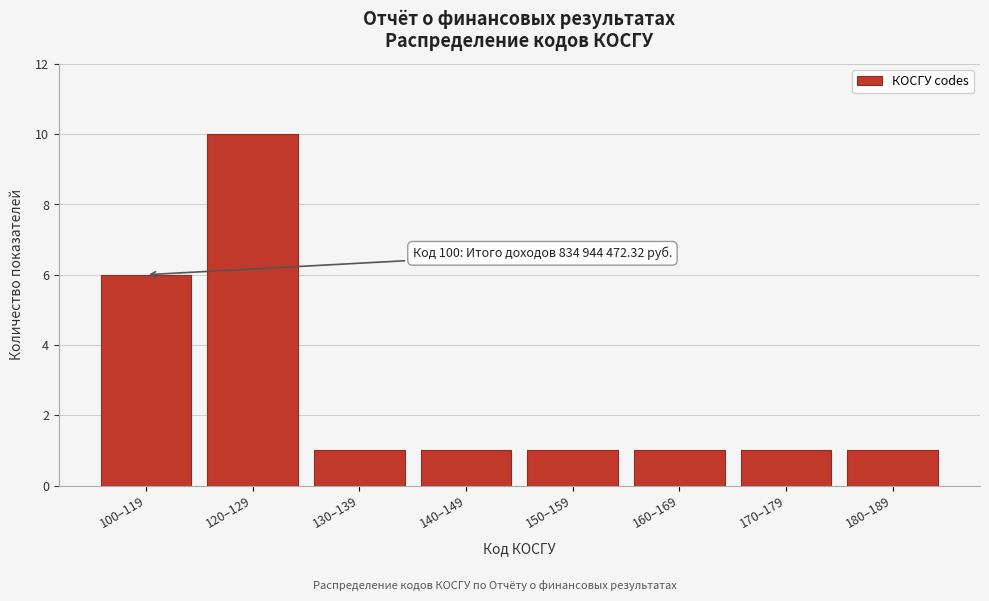

Reading right to left, list all the values displayed in this chart.

180–189=1	170–179=1	160–169=1	150–159=1	140–149=1	130–139=1	120–129=10	100–119=6